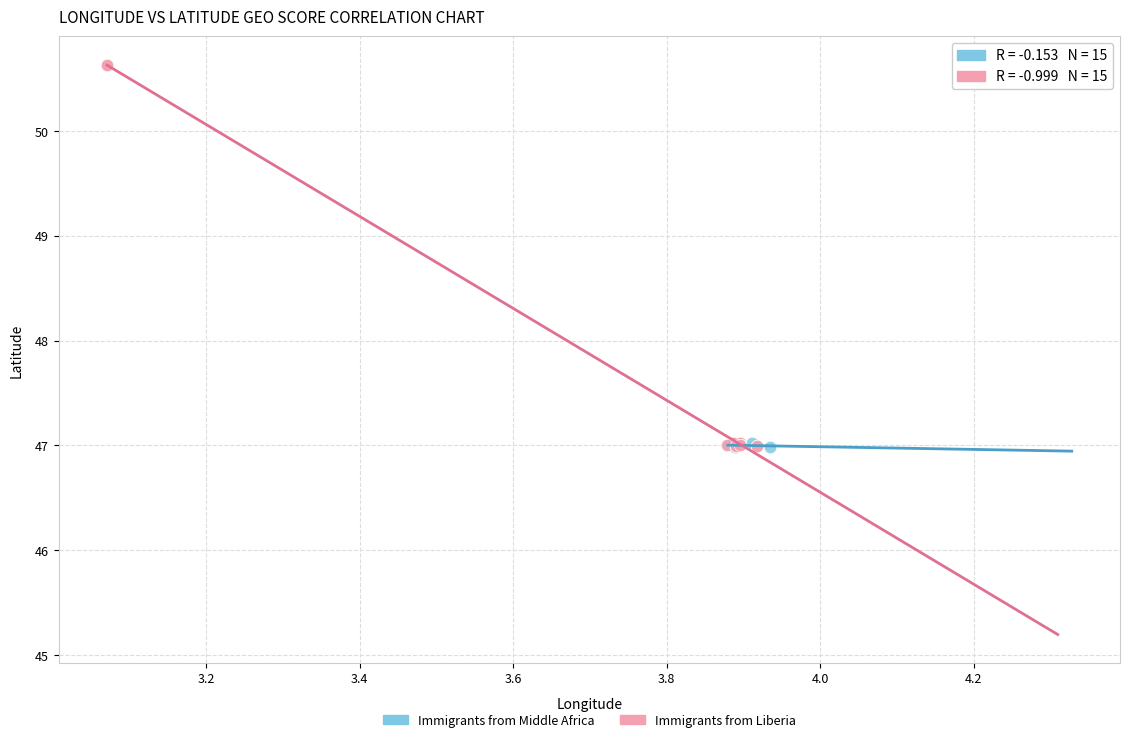

Which series has the largest Y range (max minus min)?

Immigrants from Liberia